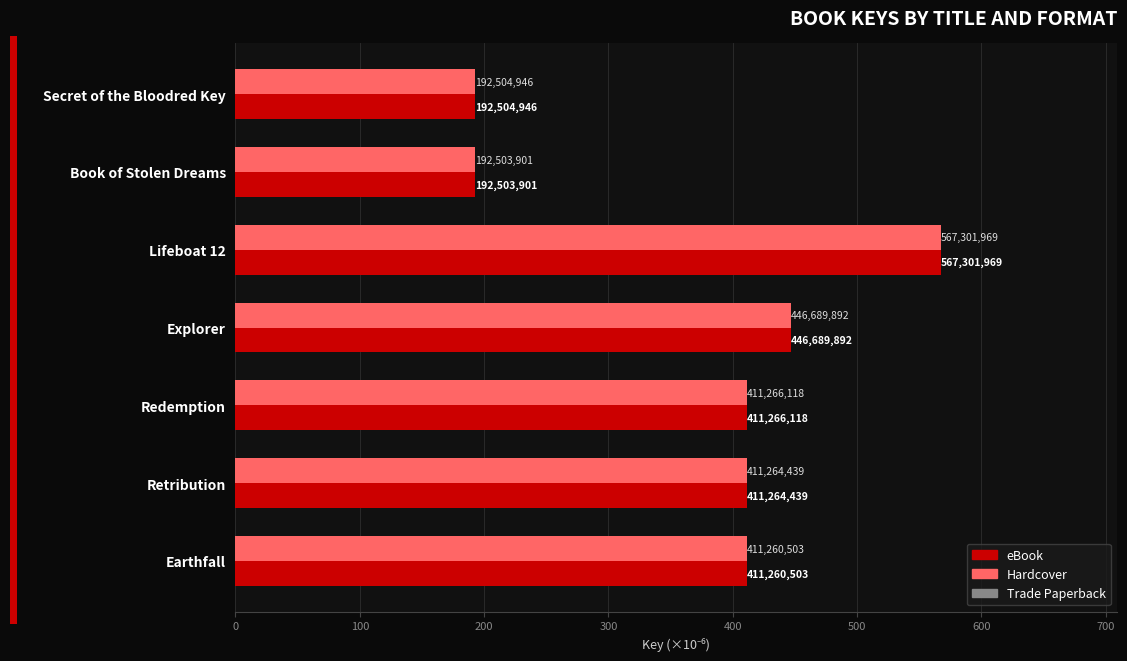

What is the difference between the second highest and minimum values in the eBook series?

254.2